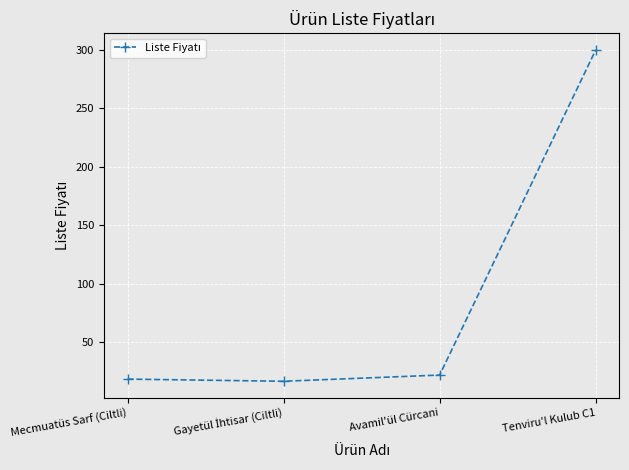

Between Mecmuatüs Sarf (Ciltli) and Tenviru'l Kulub C1, which is larger?

Tenviru'l Kulub C1